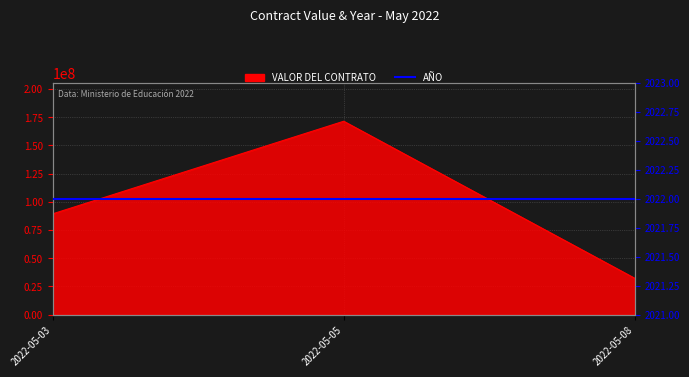

List the labels in order of value, largest first.

2022-05-05, 2022-05-03, 2022-05-08